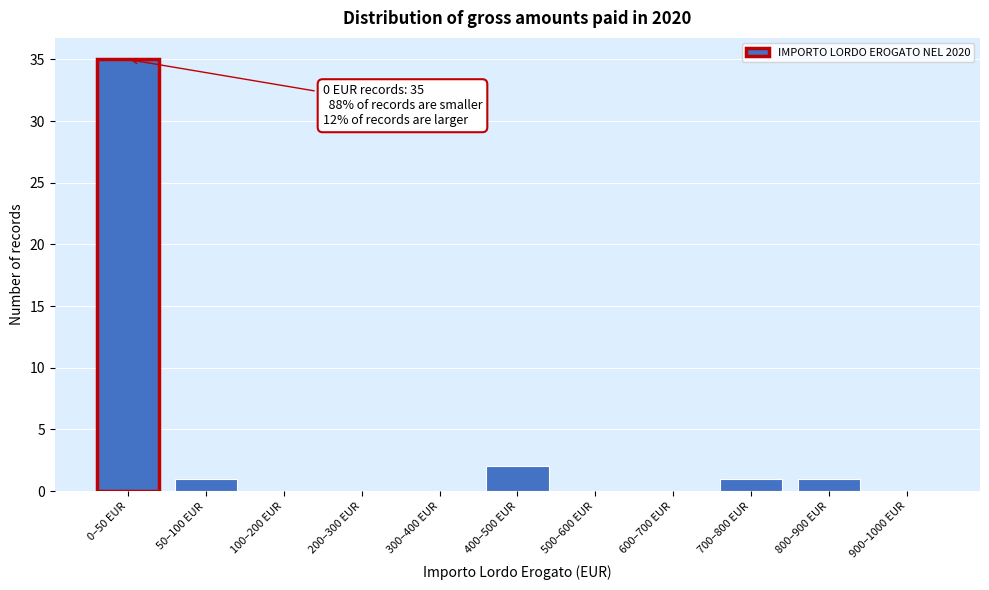

Reading left to right, what are all the values shown in this chart?

0–50 EUR=35	50–100 EUR=1	100–200 EUR=0	200–300 EUR=0	300–400 EUR=0	400–500 EUR=2	500–600 EUR=0	600–700 EUR=0	700–800 EUR=1	800–900 EUR=1	900–1000 EUR=0